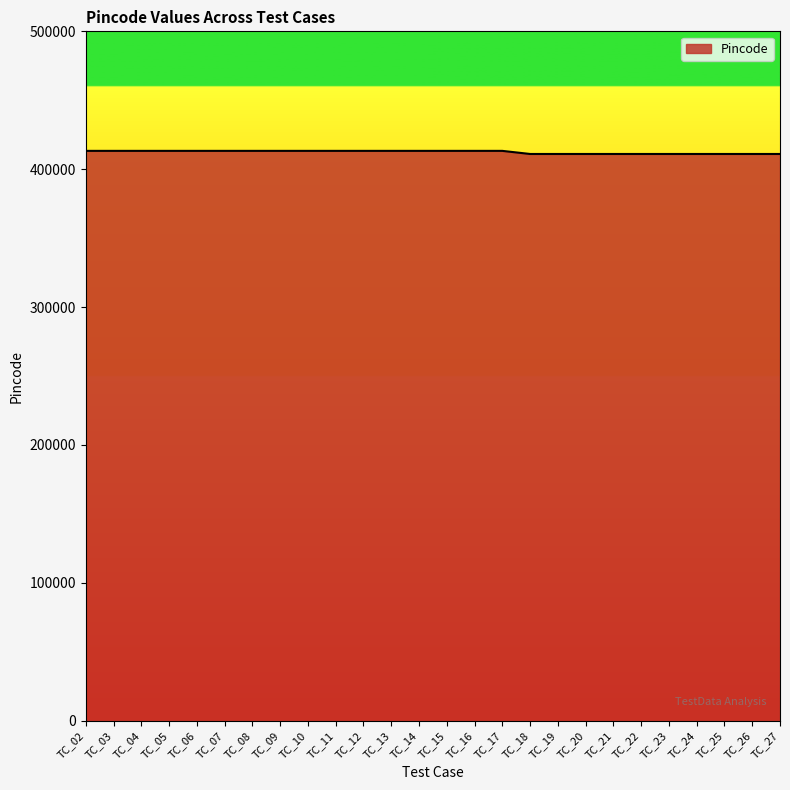

What is the difference between the second highest and minimum values?

2256